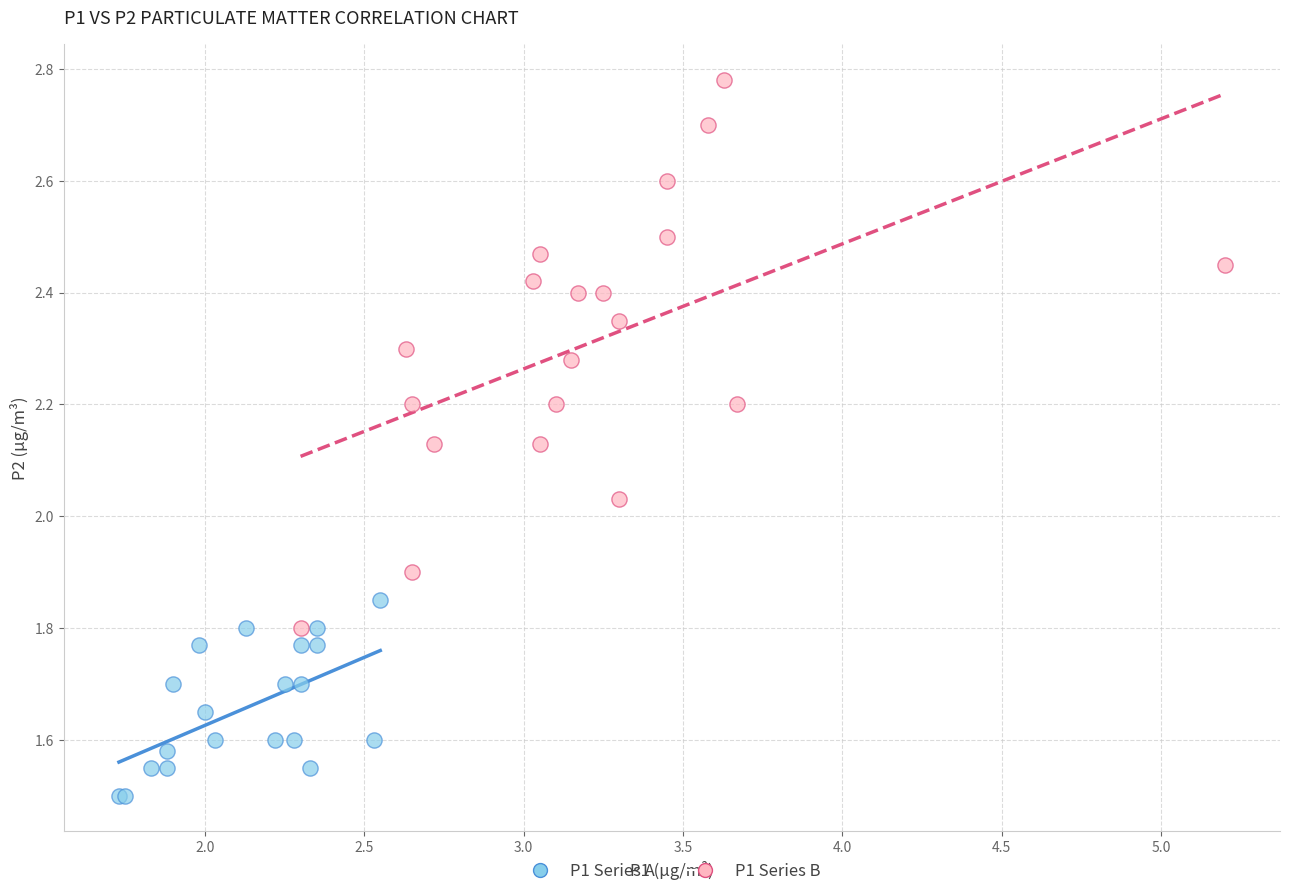

What are all the series names shown in the legend?

P1 Series A, P1 Series B